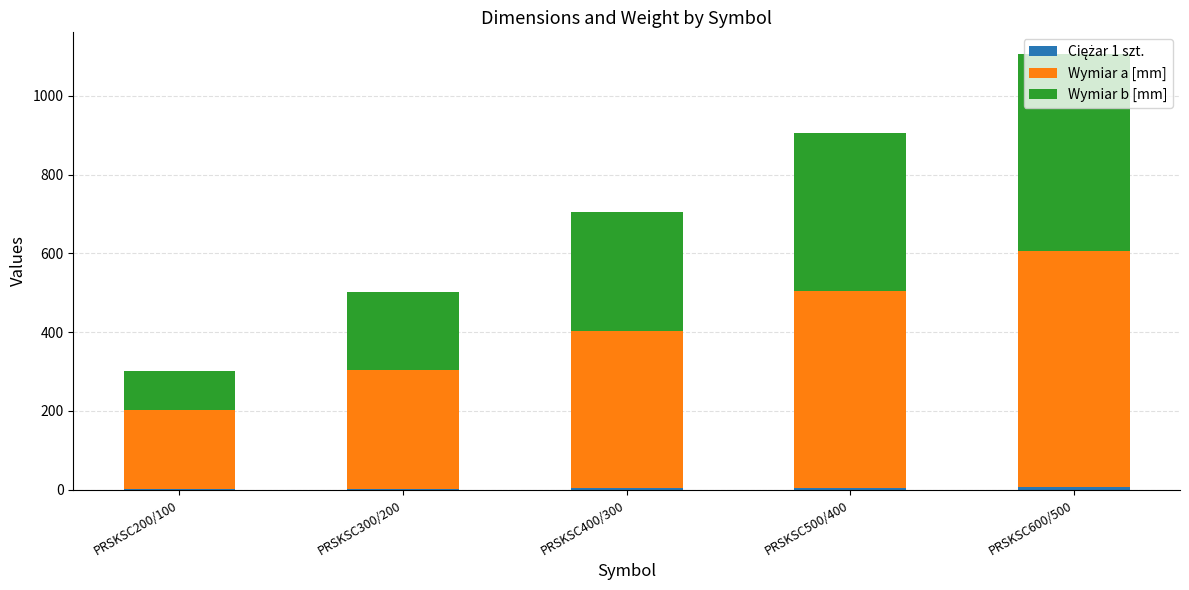

At which category is the sum across all series the highest?

PRSKSC600/500